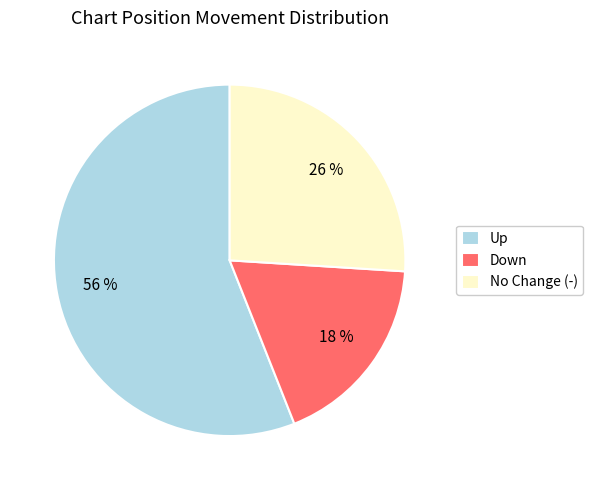

What is the ratio of the value at Down to the value at Up?

0.3